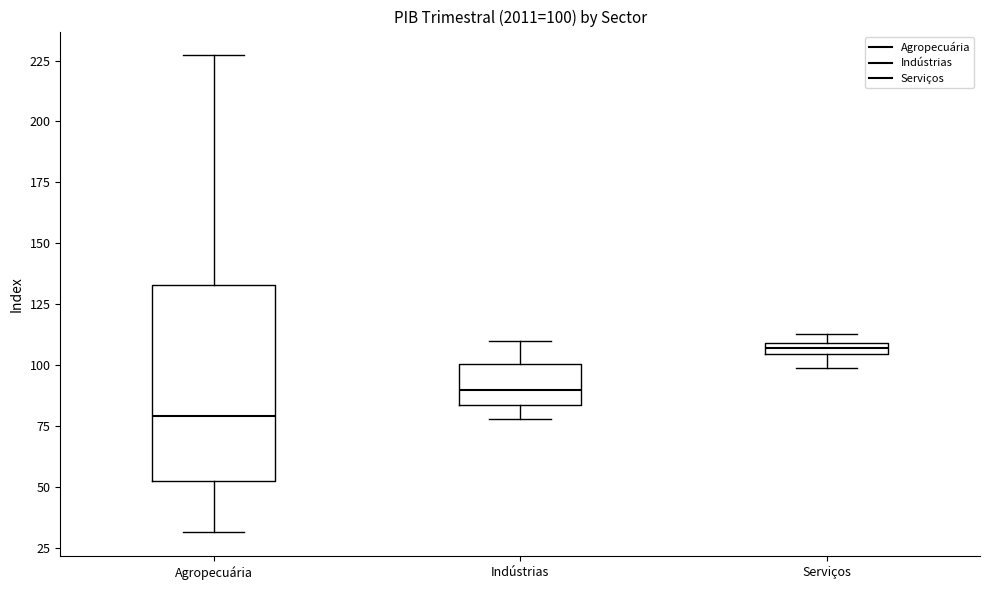

Which box's median line is the highest?

Serviços